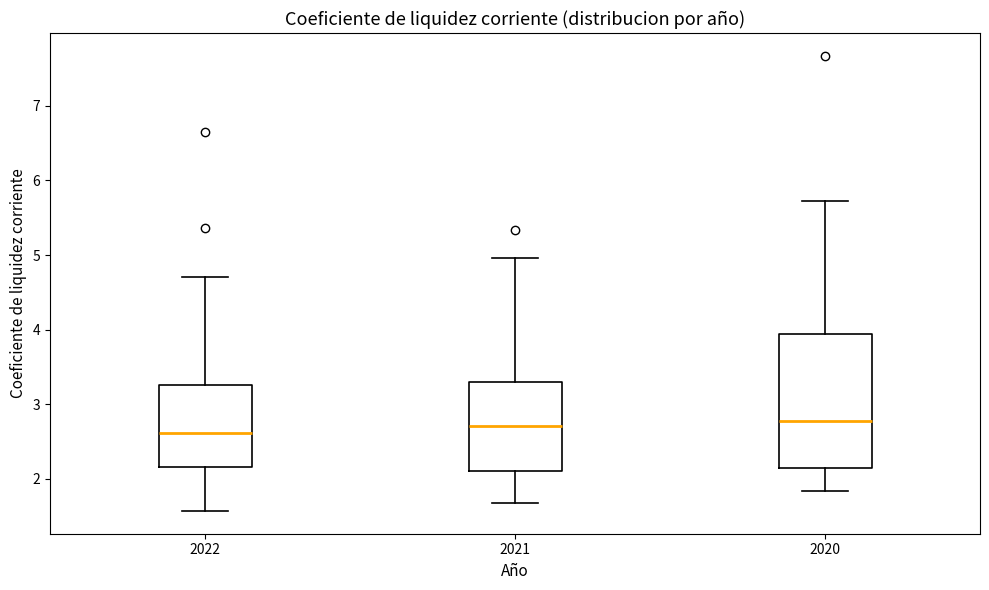

Where is the lower edge of the box at x = 2021 on the y-axis? The values are not printed on the chart, so give them approximately, as read against the axis.

2.1